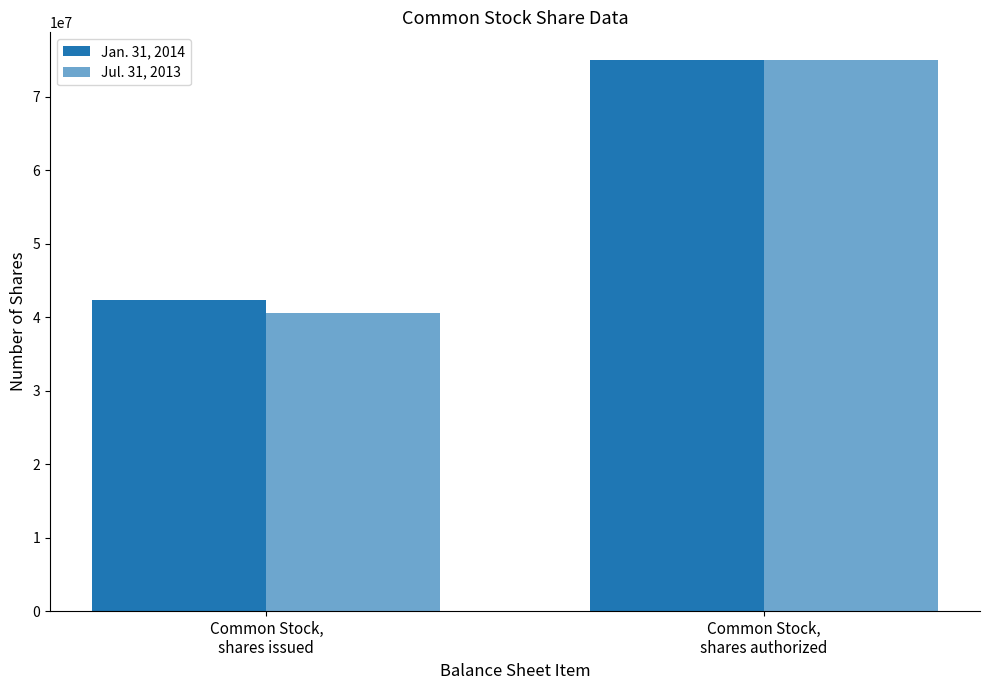

What is the label of the 1st bar from the right?

Common Stock,
shares authorized